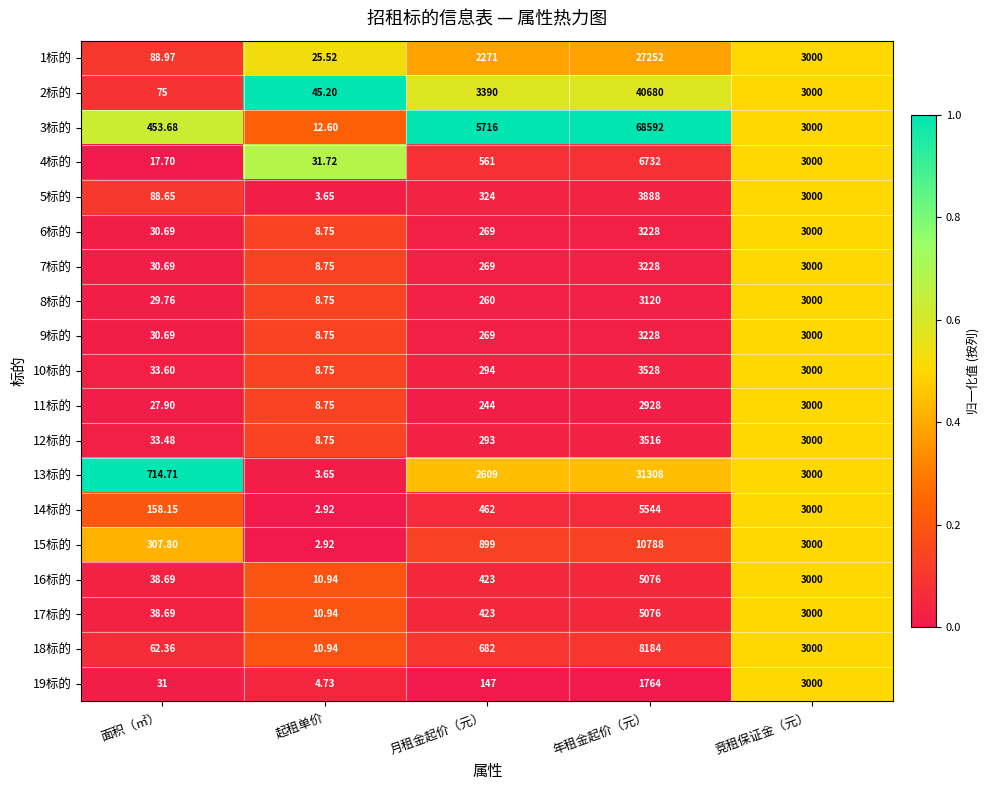

Count the number of data series in this chart.

19